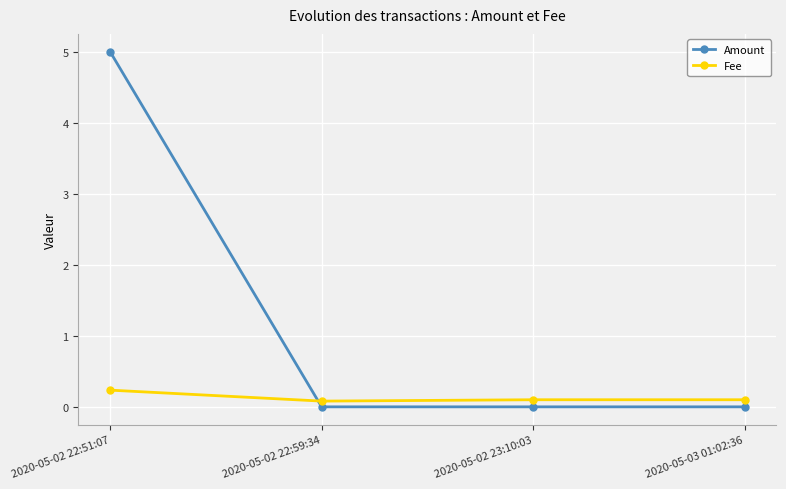

List the series in order of their overall mean, lowest first.

Fee, Amount